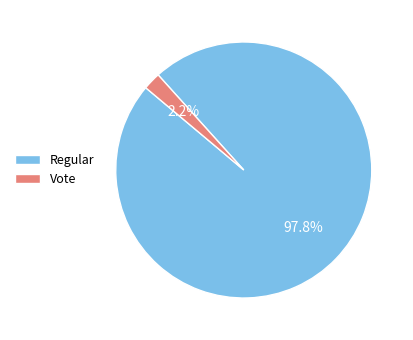

Is Vote the majority of the pie?

No